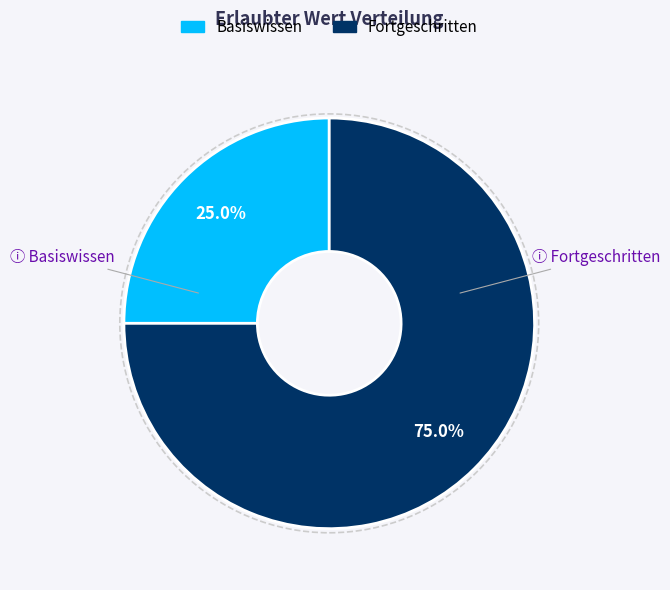

Which slice represents more than half of the pie?

Fortgeschritten